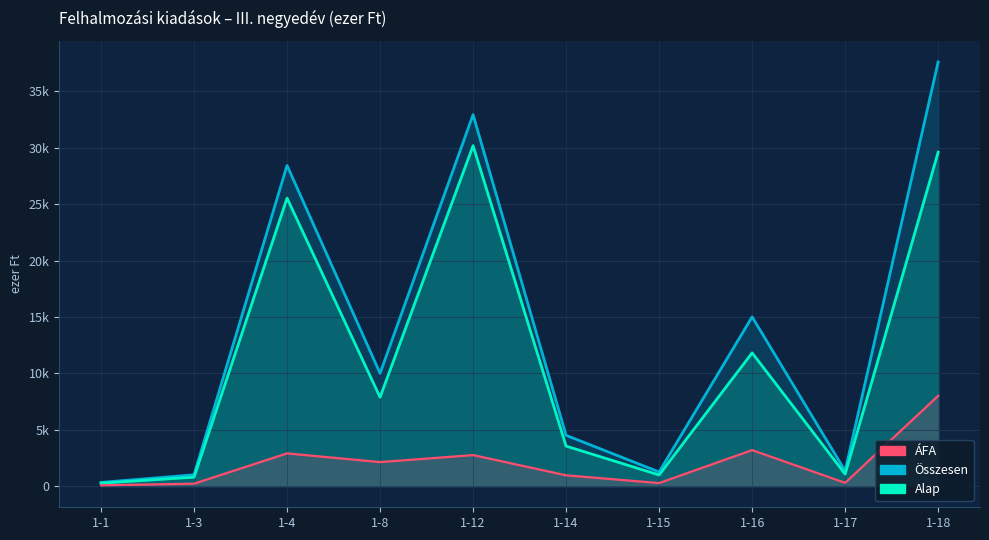

How many data points in Összesen are above 10000?

4